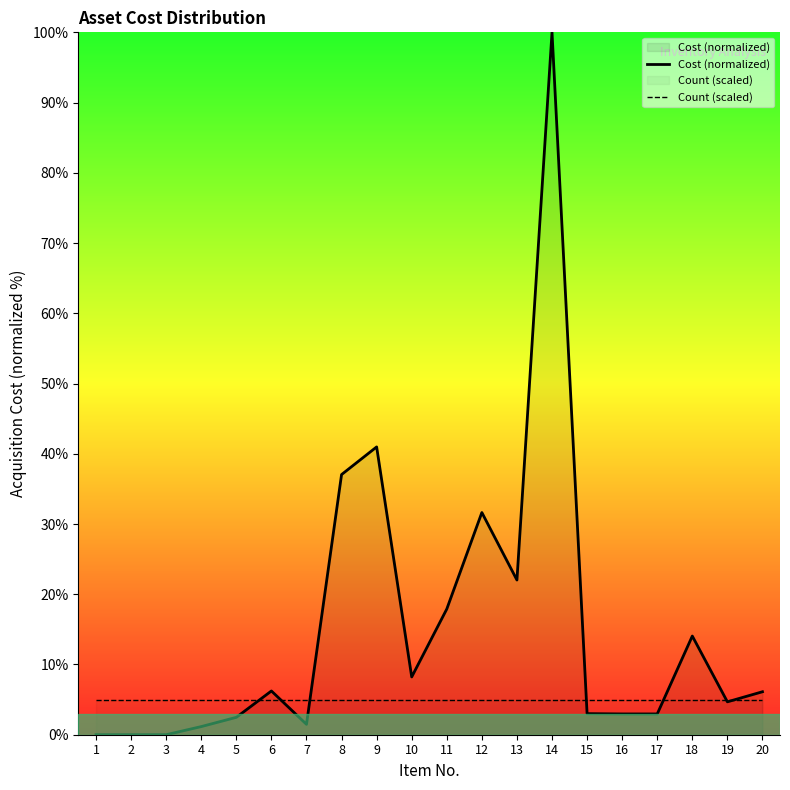

Count the number of data series in this chart.

2